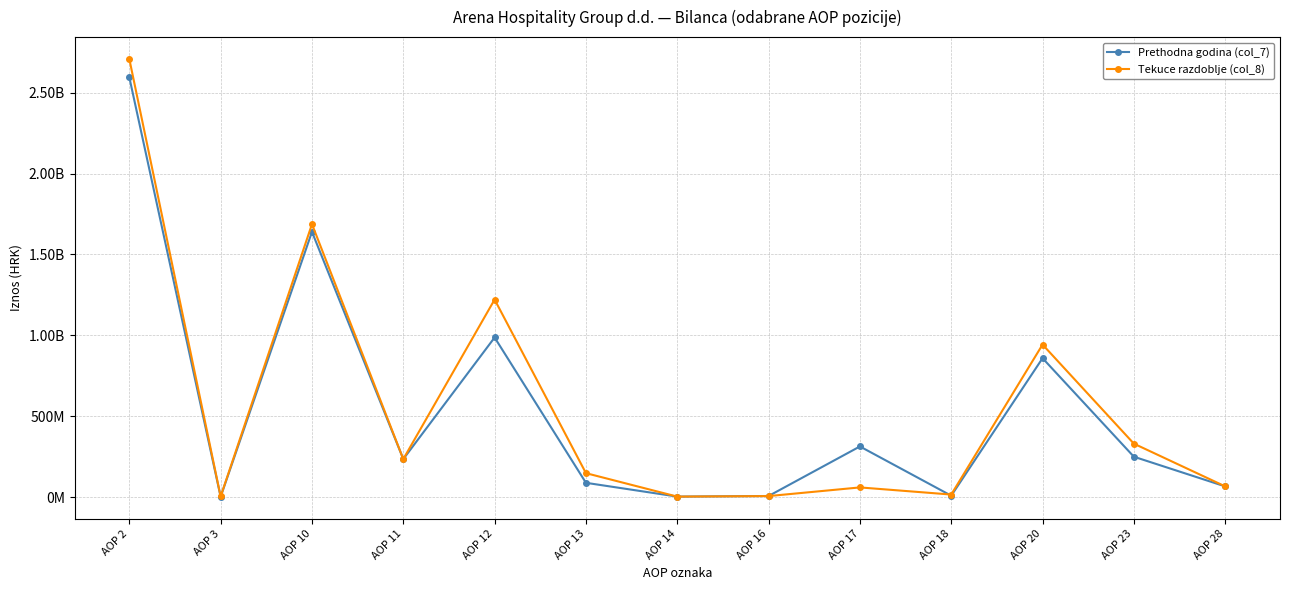

What is the minimum value for Prethodna godina (col_7)?

1703510